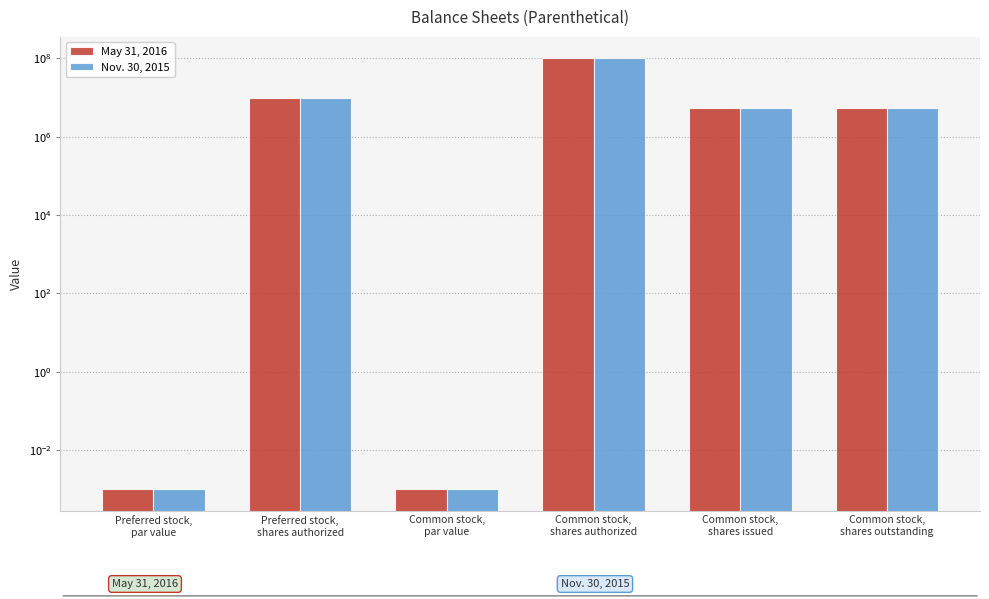

What is the label of the 2nd bar from the right?

Common stock,
shares issued